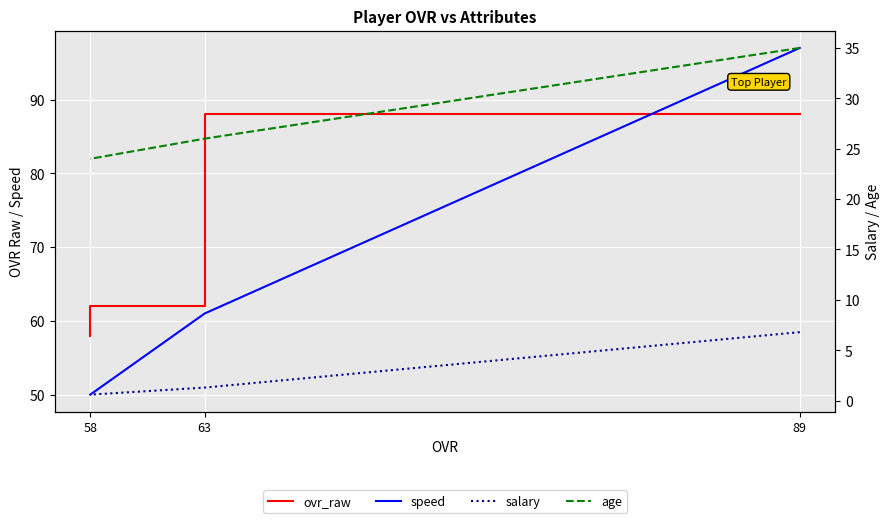

At which label does ovr_raw reach its minimum?

58